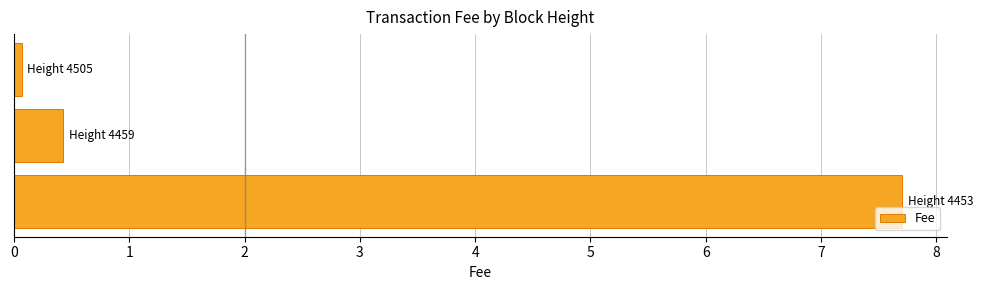

Does the chart contain any negative values?

No